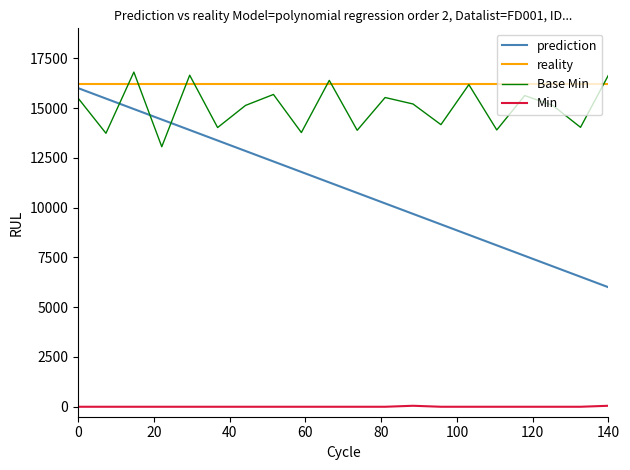

Which series has the largest range (max minus min)?

prediction